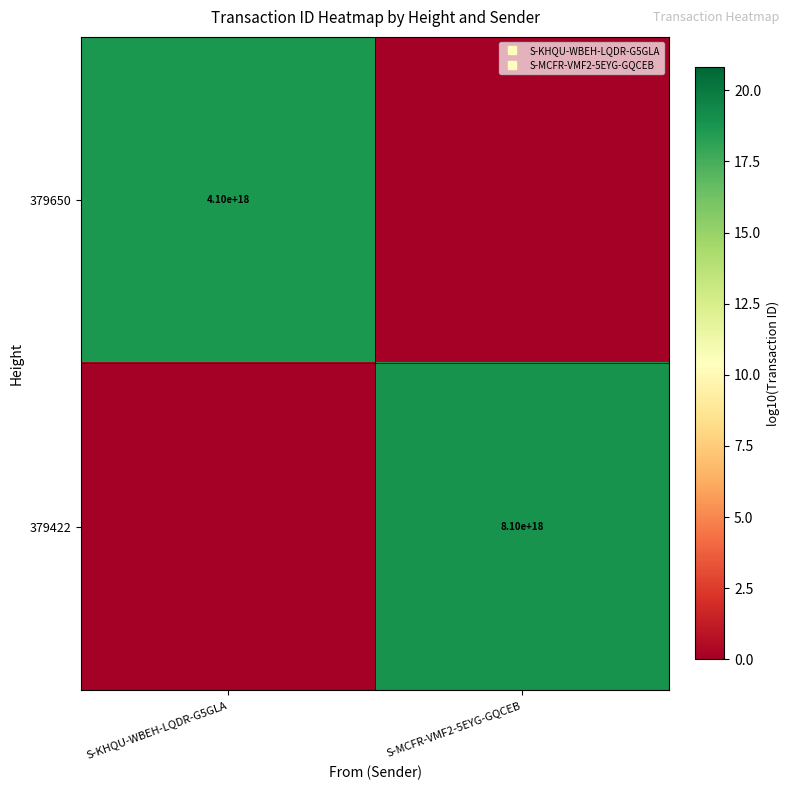

True or false: 379422 has a value of 12.3 at S-KHQU-WBEH-LQDR-G5GLA.

False